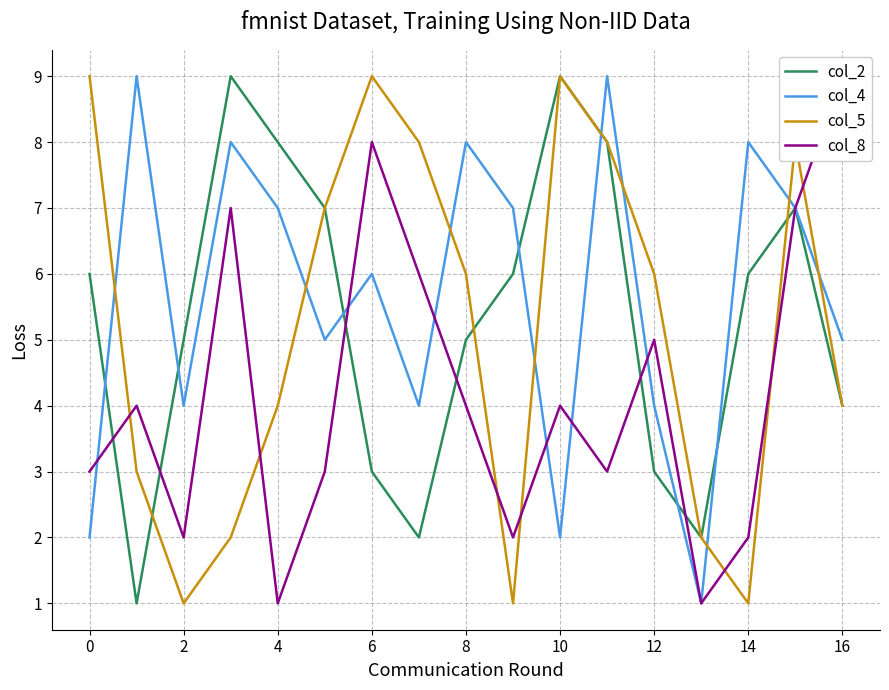

After their last crossing, which series has the higher values: col_4 or col_5?

col_4